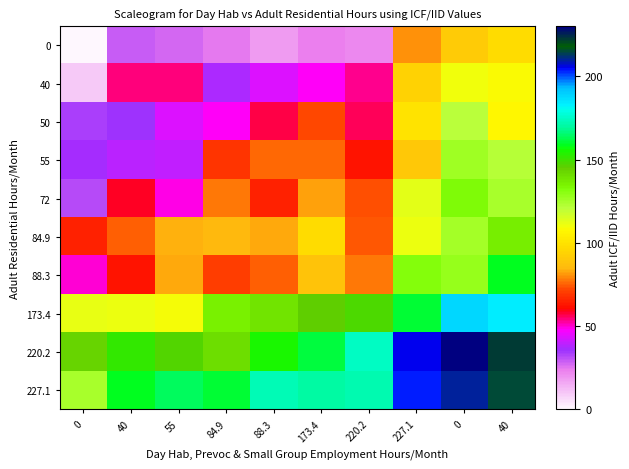

Reading left to right, extract all data points from this chart.

0: 0=0.0	40=29.5	55=27.0	84.9=25.0	88.3=18.5	173.4=23.6	220.2=22.1	227.1=80.3	0=91.1	40=97.1
40: 0=9.6	40=54.1	55=54.0	84.9=37.4	88.3=43.3	173.4=48.5	220.2=53.4	227.1=94.1	0=110.0	40=108.6
50: 0=33.4	40=35.2	55=43.8	84.9=48.0	88.3=57.5	173.4=72.5	220.2=56.3	227.1=99.8	0=120.9	40=107.2
55: 0=36.2	40=39.1	55=40.0	84.9=68.5	88.3=75.8	173.4=76.2	220.2=62.5	227.1=90.3	0=126.6	40=122.0
72: 0=31.9	40=59.1	55=49.2	84.9=77.5	88.3=64.8	173.4=82.0	220.2=72.9	227.1=113.2	0=132.7	40=124.6
84.9: 0=65.0	40=75.2	55=84.1	84.9=84.8	88.3=82.7	173.4=97.6	220.2=73.9	227.1=111.2	0=125.4	40=136.5
88.3: 0=49.6	40=62.1	55=82.8	84.9=70.7	88.3=75.2	173.4=88.2	220.2=77.5	227.1=131.4	0=128.3	40=158.4
173.4: 0=112.2	40=111.0	55=109.2	84.9=135.5	88.3=139.0	173.4=144.9	220.2=147.5	227.1=160.6	0=187.9	40=183.4
220.2: 0=143.0	40=151.8	55=147.0	84.9=141.0	88.3=155.2	173.4=160.8	220.2=174.3	227.1=205.6	0=231.8	40=222.1
227.1: 0=124.8	40=158.7	55=164.1	84.9=160.1	88.3=173.2	173.4=170.0	220.2=172.3	227.1=203.4	0=210.1	40=215.3